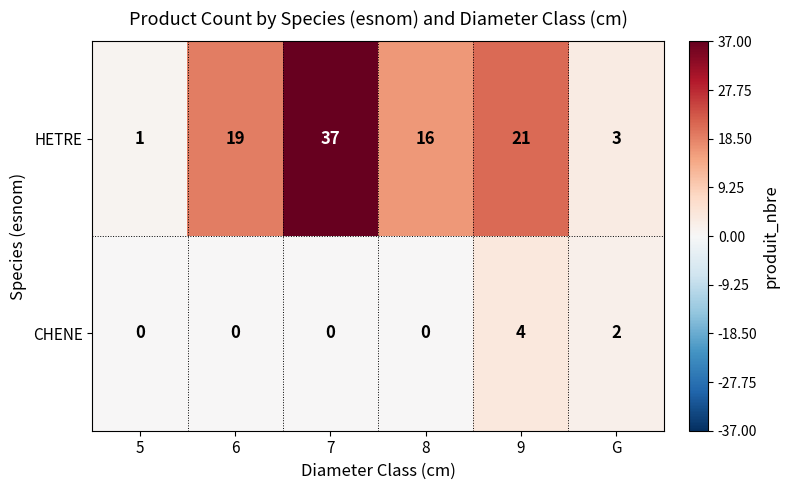

Which series has the largest total across all categories?

HETRE